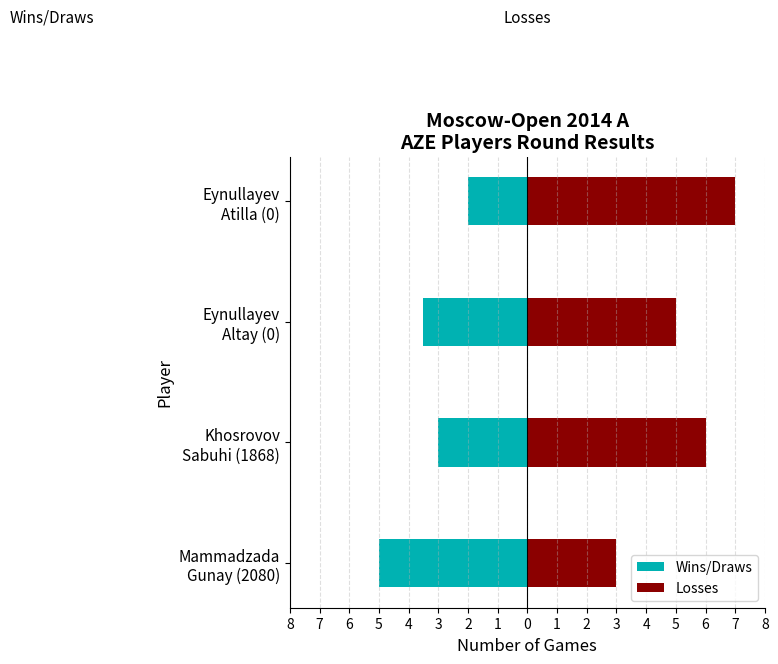

Reading right to left, transcribe all the data shown in this chart.

Wins/Draws: -2.0	-3.5	-3.0	-5.0
Losses: 7.0	5.0	6.0	3.0